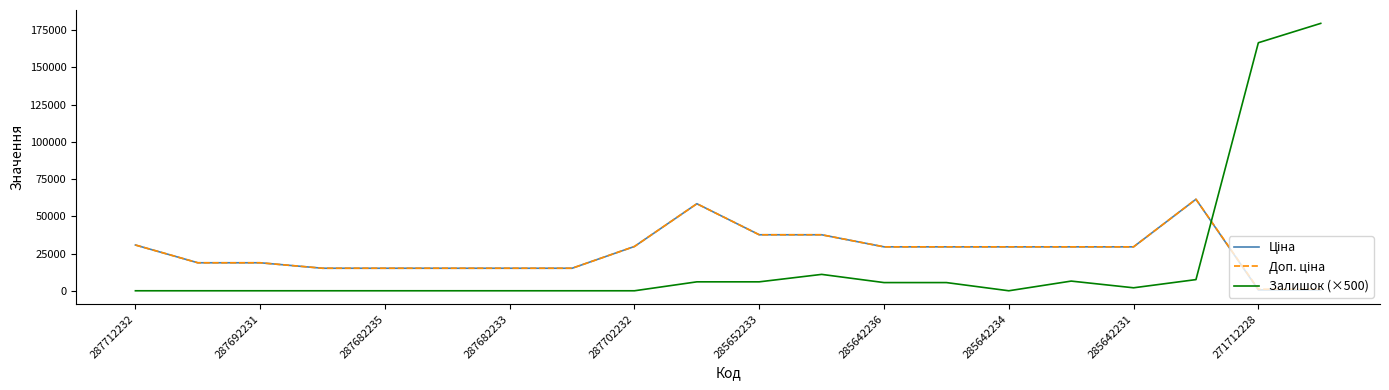

Which series has the widest spread of values?

Залишок (×500)